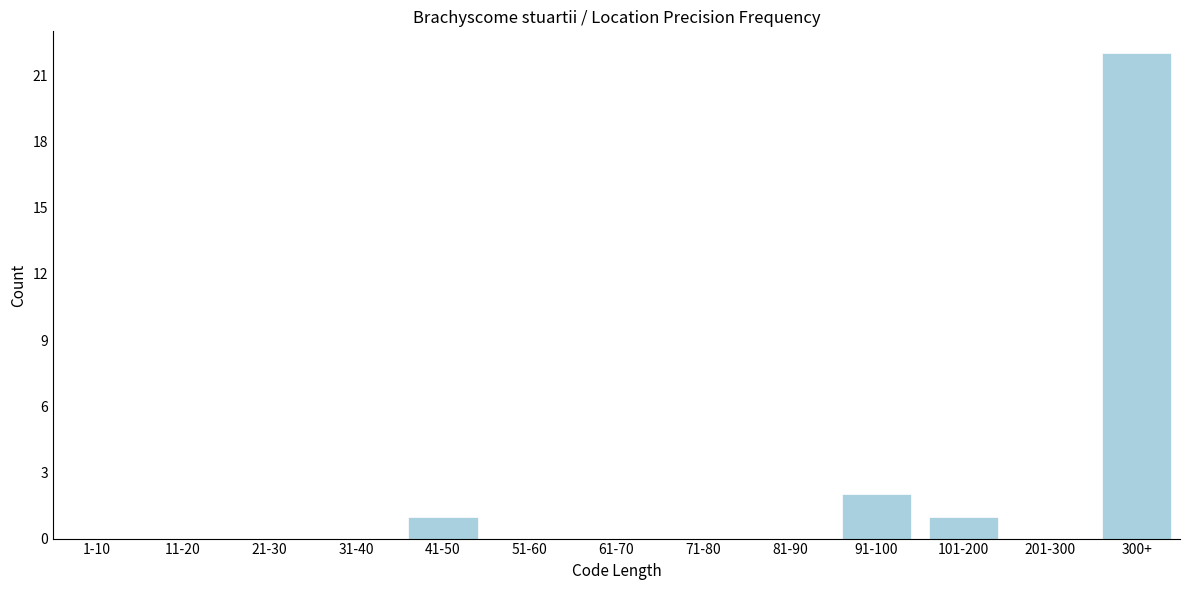

Reading left to right, extract all data points from this chart.

1-10=0	11-20=0	21-30=0	31-40=0	41-50=1	51-60=0	61-70=0	71-80=0	81-90=0	91-100=2	101-200=1	201-300=0	300+=22